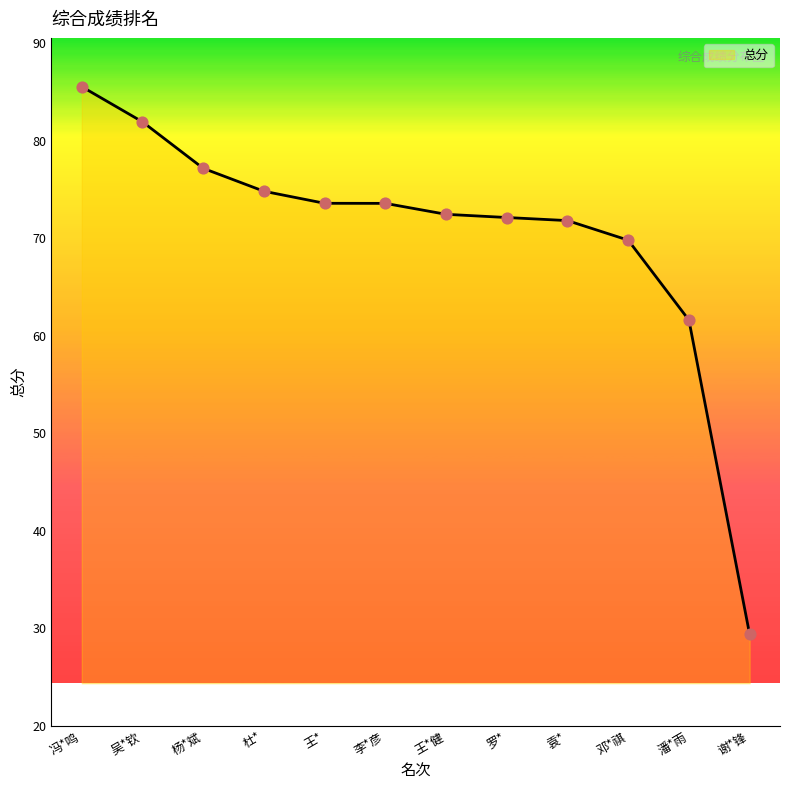

Which has a higher value, 杨*斌 or 王*?

杨*斌